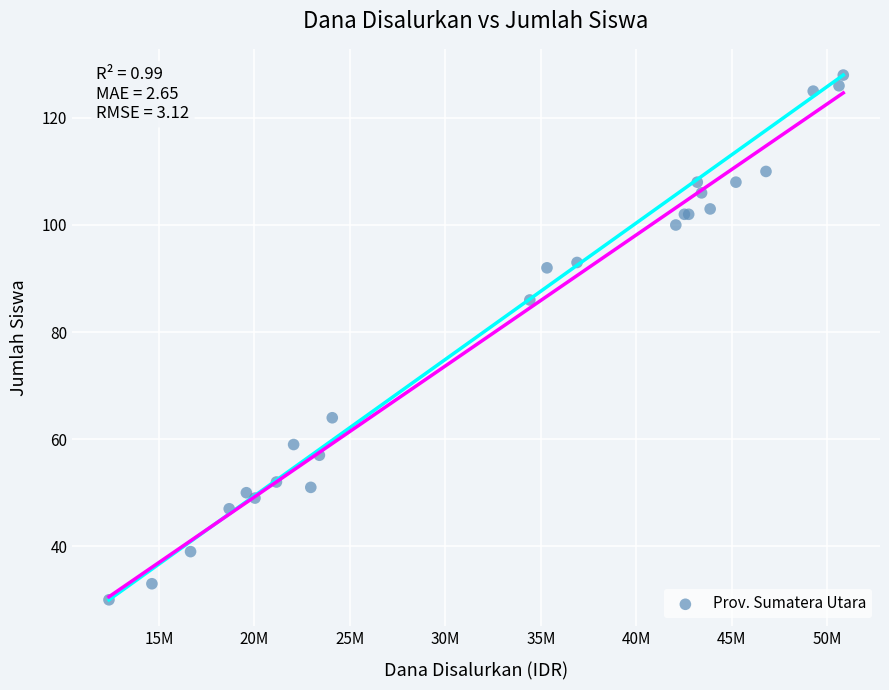

What Y value in the scatter plot is closest to 79?

86